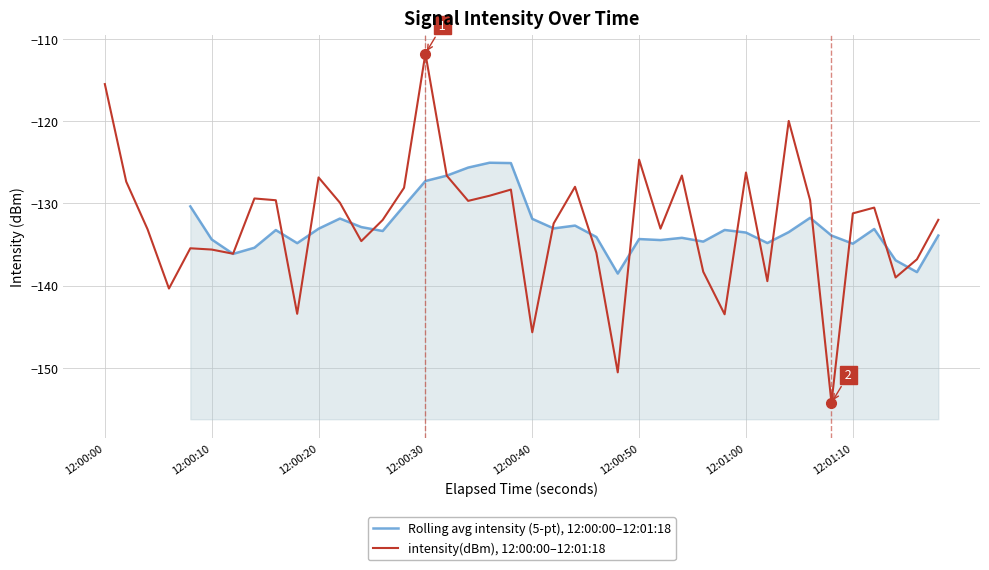

What is the maximum value shown in the chart?

-111.8